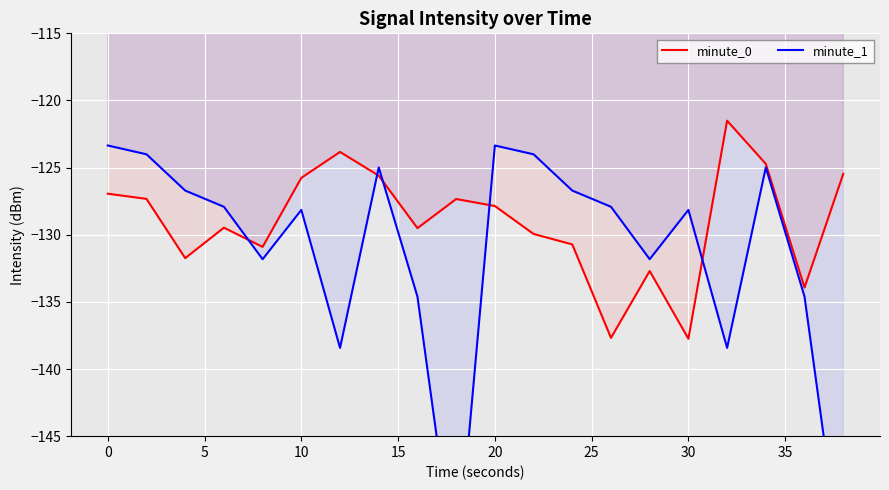

Reading left to right, transcribe all the data shown in this chart.

minute_0: -126.9	-127.3	-131.7	-129.5	-130.9	-125.8	-123.8	-125.6	-129.5	-127.3	-127.9	-129.9	-130.7	-137.7	-132.7	-137.7	-121.5	-124.7	-133.9	-125.5
minute_1: -123.4	-124.0	-126.7	-127.9	-131.8	-128.2	-138.4	-125.0	-134.6	-155.6	-123.4	-124.0	-126.7	-127.9	-131.8	-128.2	-138.4	-125.0	-134.6	-155.6